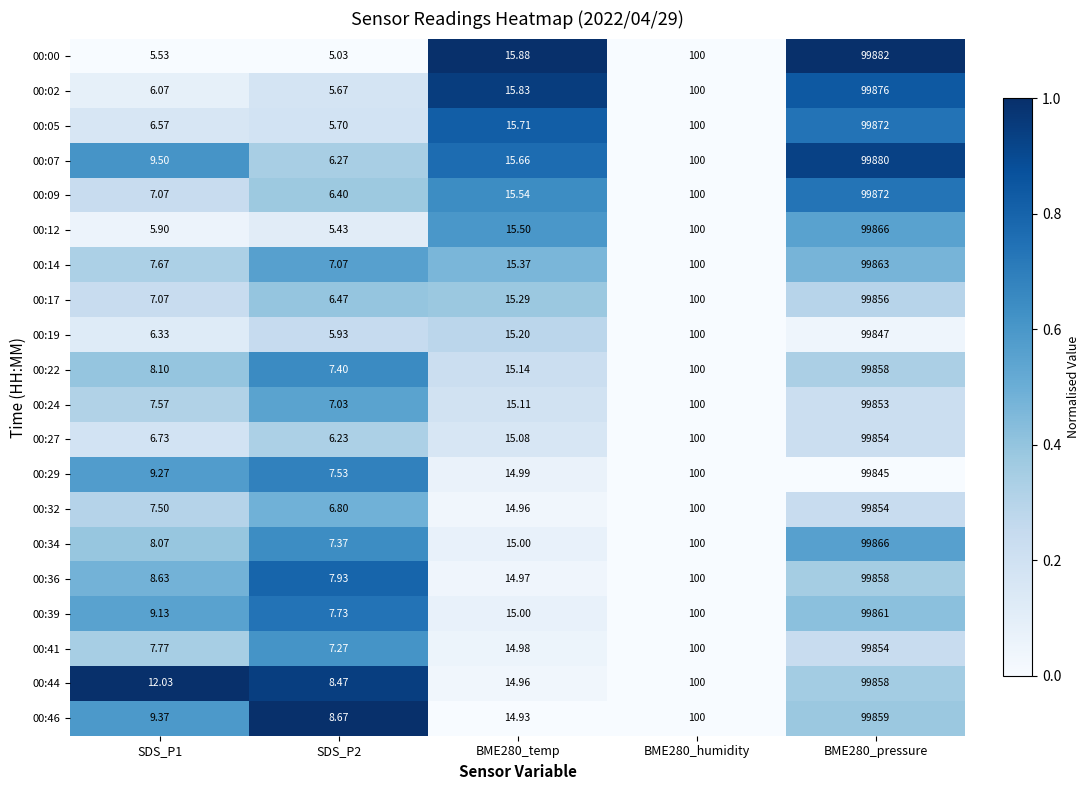

Is the value of 00:17 at BME280_humidity greater than the value of 00:09 at SDS_P1?

Yes